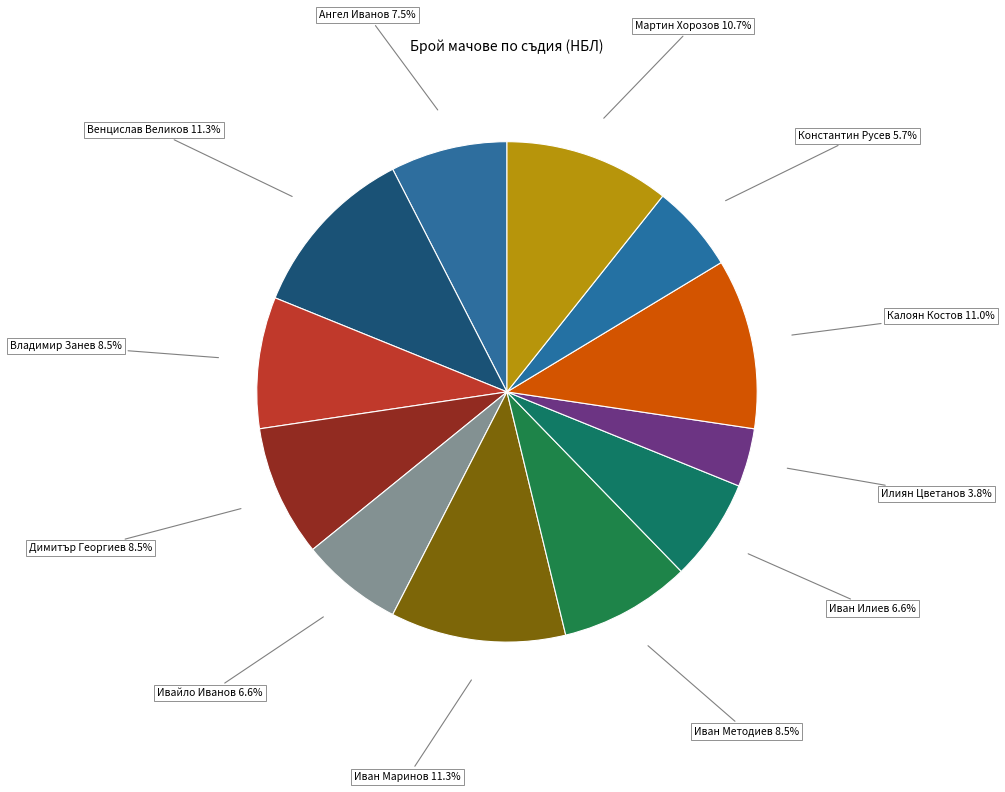

Rank the categories by value from lowest to highest.

Илиян Цветанов, Константин Русев, Ивайло Иванов, Иван Илиев, Ангел Иванов, Владимир Занев, Димитър Георгиев, Иван Методиев, Мартин Хорозов, Калоян Костов, Венцислав Великов, Иван Маринов